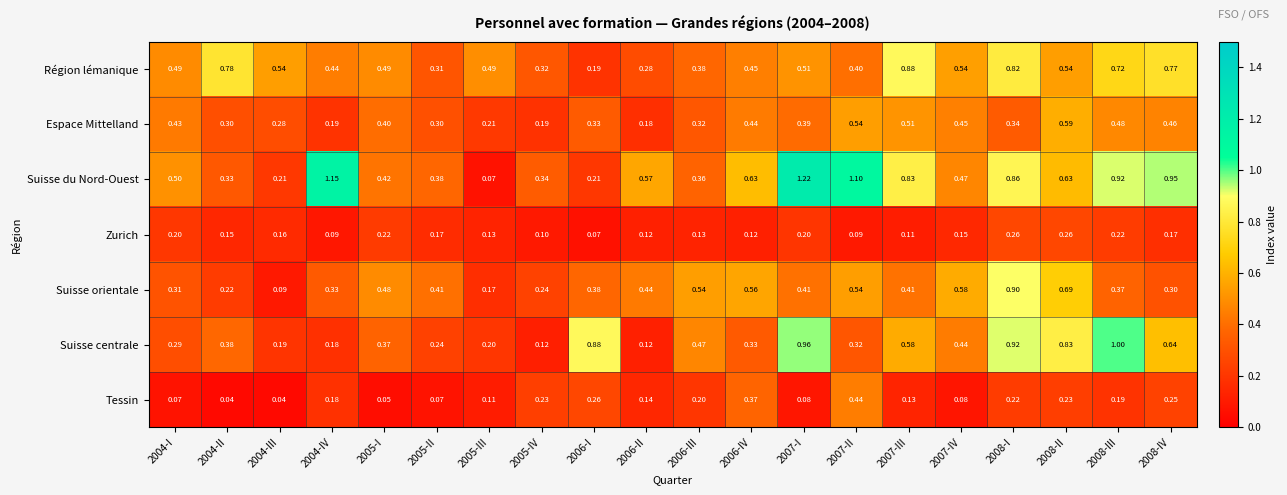

Rank the series by their maximum value, from highest to lowest.

Suisse du Nord-Ouest, Suisse centrale, Suisse orientale, Région lémanique, Espace Mittelland, Tessin, Zurich